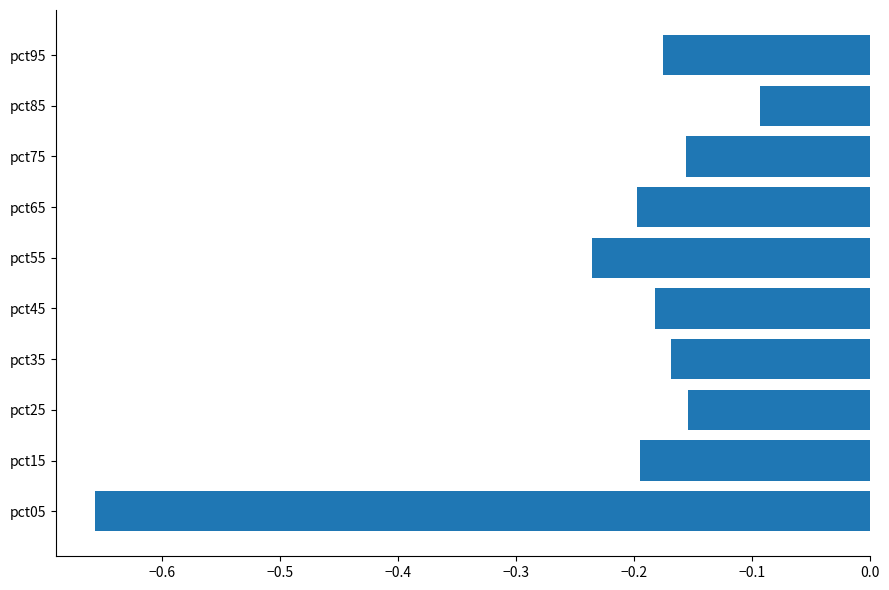

What is the sum of all values?

-2.2